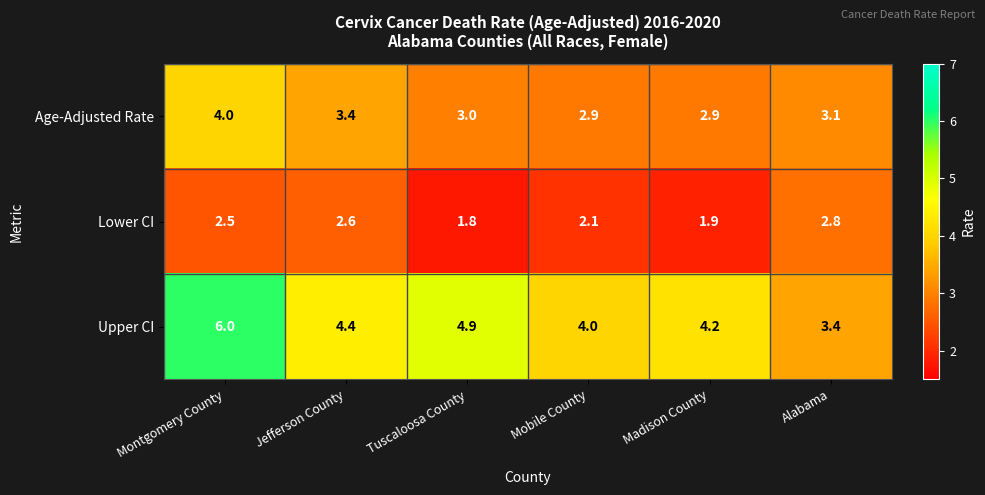

What is the sum of the Upper CI values at Montgomery County and Madison County?

10.2